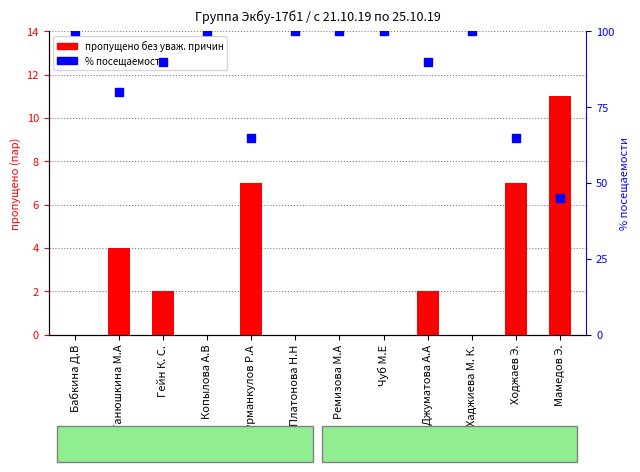

At which category is the sum across all series the highest?

Бабкина Д.В